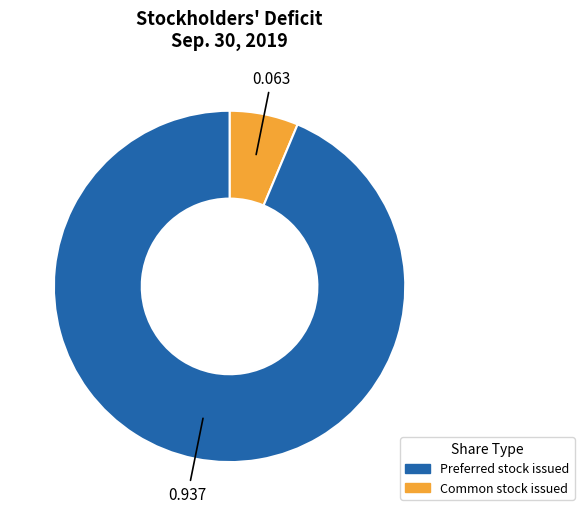

Does any single category account for the majority?

Yes